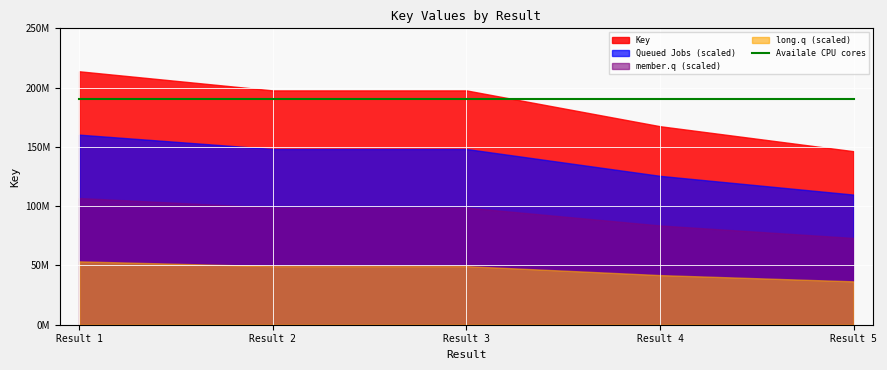

List the labels in order of value, largest first.

1, 2, 3, 4, 5